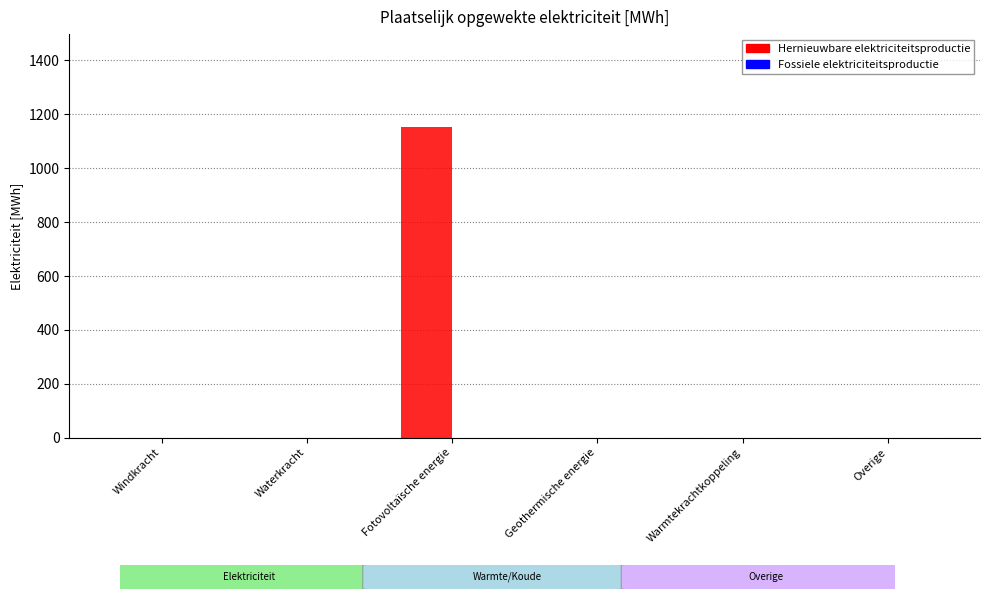

Reading right to left, extract all data points from this chart.

Overige=0.0	Warmtekrachtkoppeling=0.0	Geothermische energie=0.0	Fotovoltaïsche energie=1152.2	Waterkracht=0.0	Windkracht=0.0